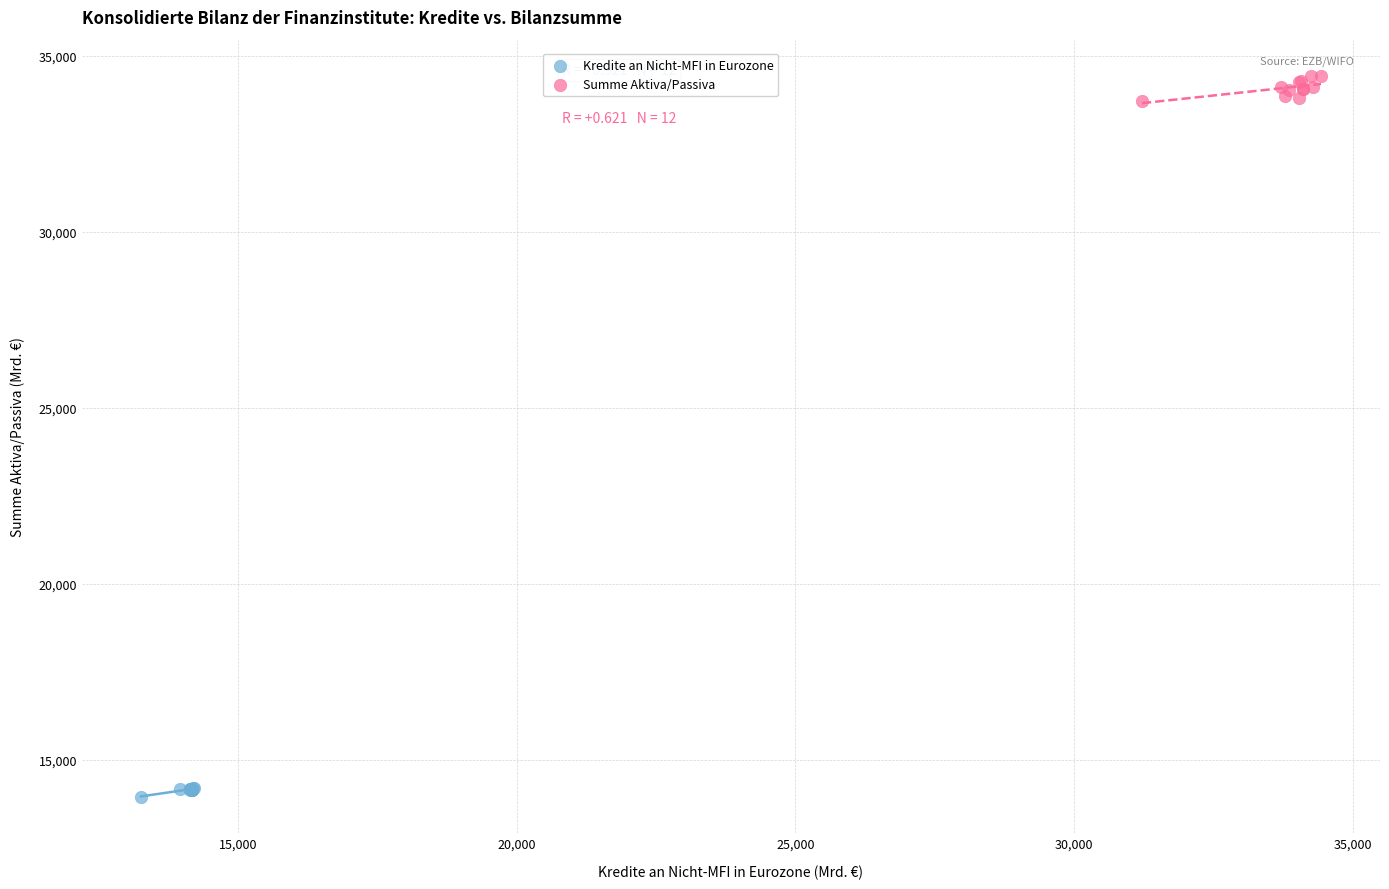

What are all the series names shown in the legend?

Kredite an Nicht-MFI in Eurozone, Summe Aktiva/Passiva